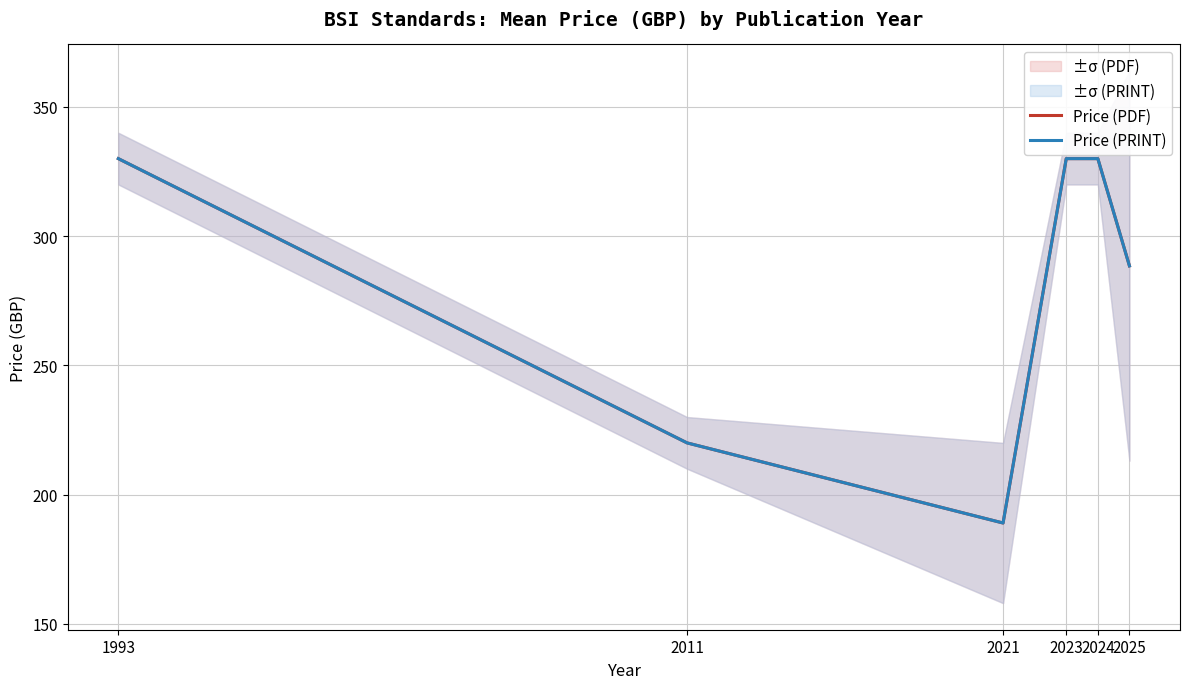

At which category does the chart reach its minimum across all series?

2021